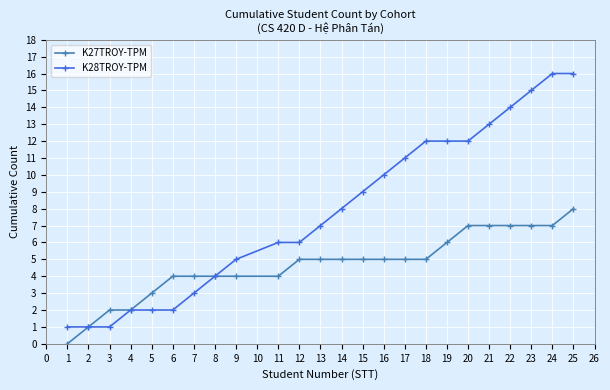

Read the K27TROY-TPM value at 19.

6